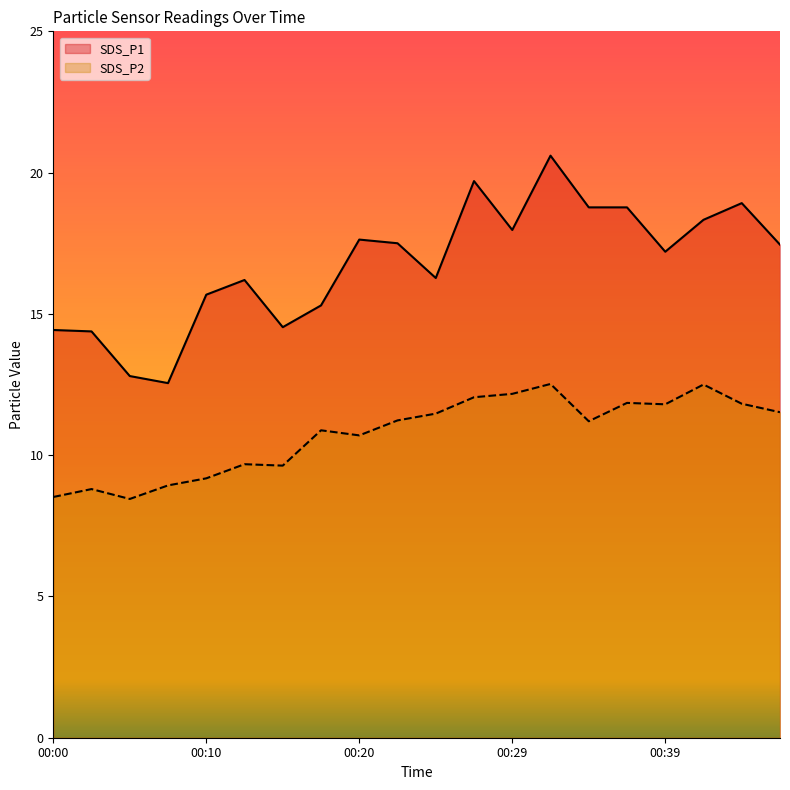

The value of SDS_P2 at 00:42 is 12.5. True or false?

True